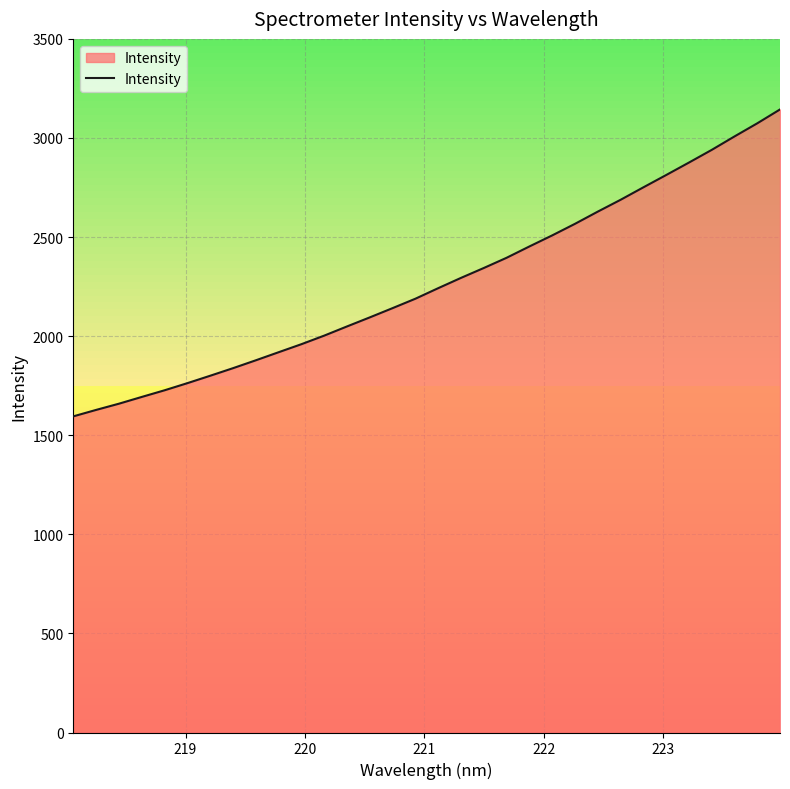

How many lines are shown in the chart?

1